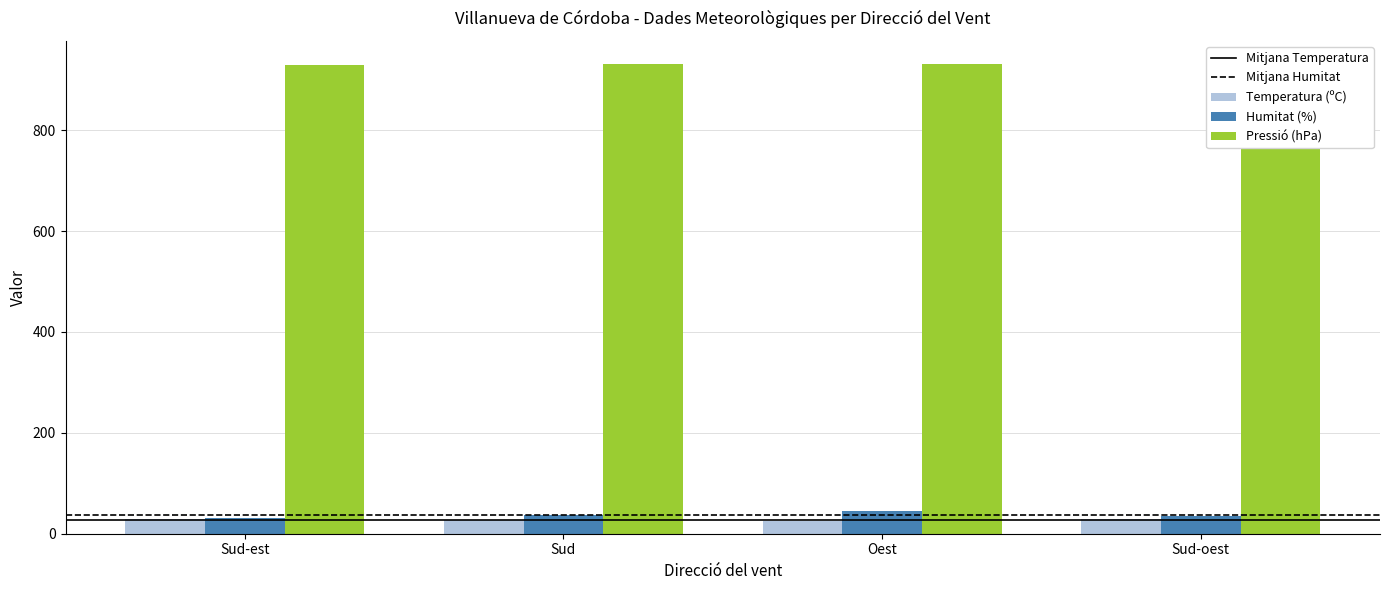

Reading left to right, list all the values displayed in this chart.

Temperatura (ºC): 28.4	26.6	24.6	30.1
Humitat (%): 32.0	37.0	45.0	35.0
Pressió (hPa): 929.9	930.4	930.9	928.7